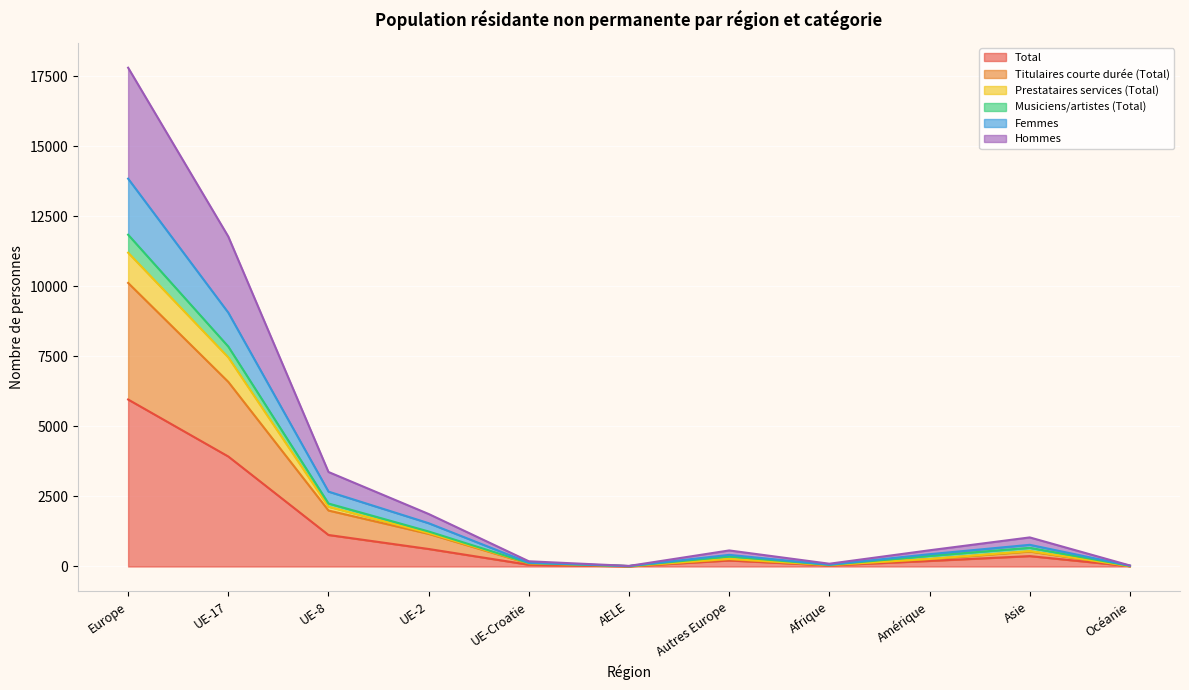

What is the spread (max minus min) of values at Autres Europe?

358